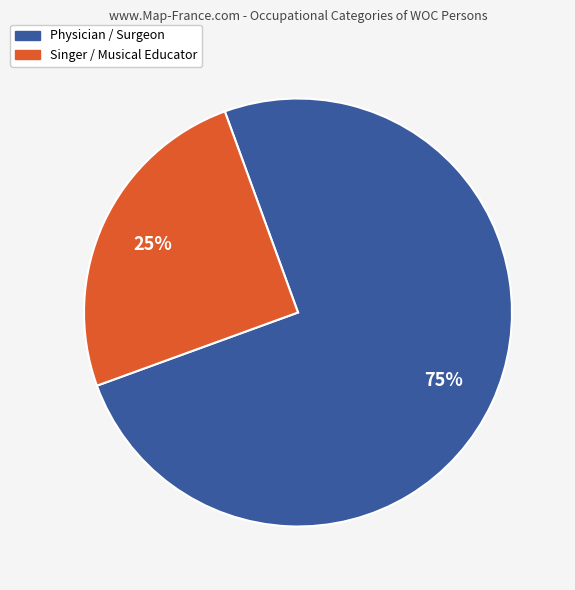

To the nearest percent, what is the difference between the largest and smallest slice percentages?

50%